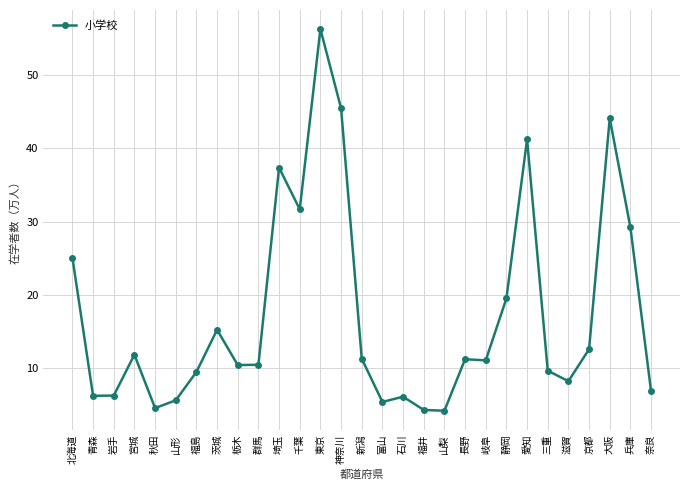

Which category has the highest value across all series?

東京